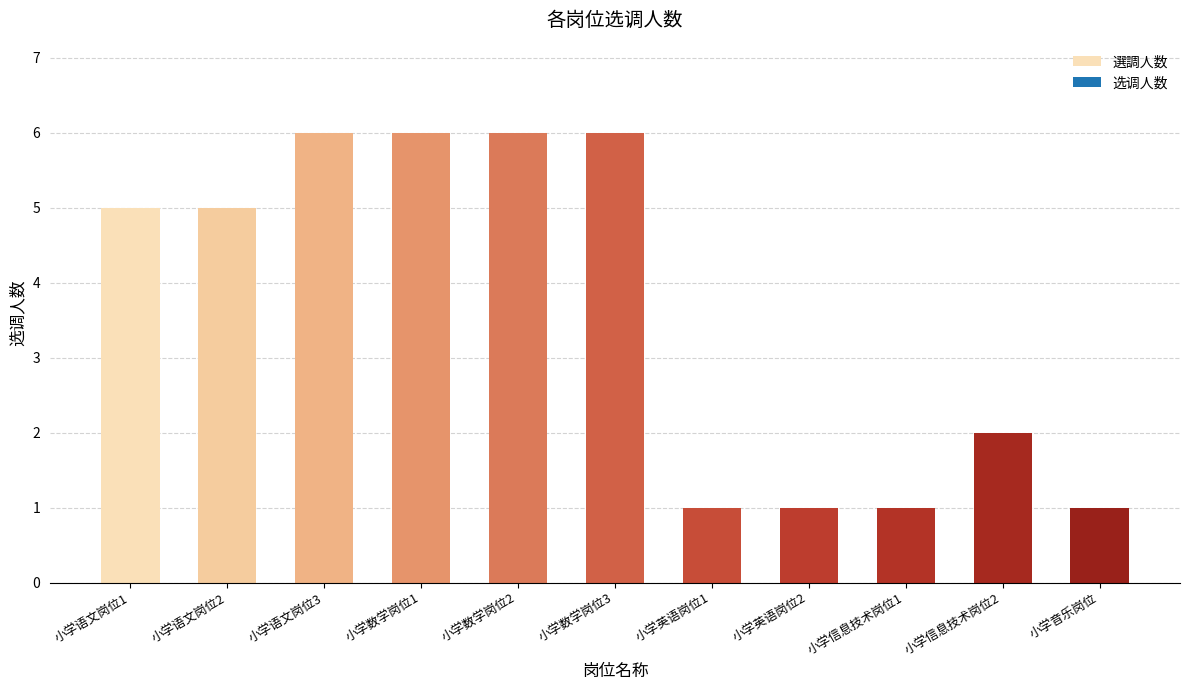

Rank the categories by value from highest to lowest.

小学语文岗位3, 小学数学岗位1, 小学数学岗位2, 小学数学岗位3, 小学语文岗位1, 小学语文岗位2, 小学信息技术岗位2, 小学英语岗位1, 小学英语岗位2, 小学信息技术岗位1, 小学音乐岗位